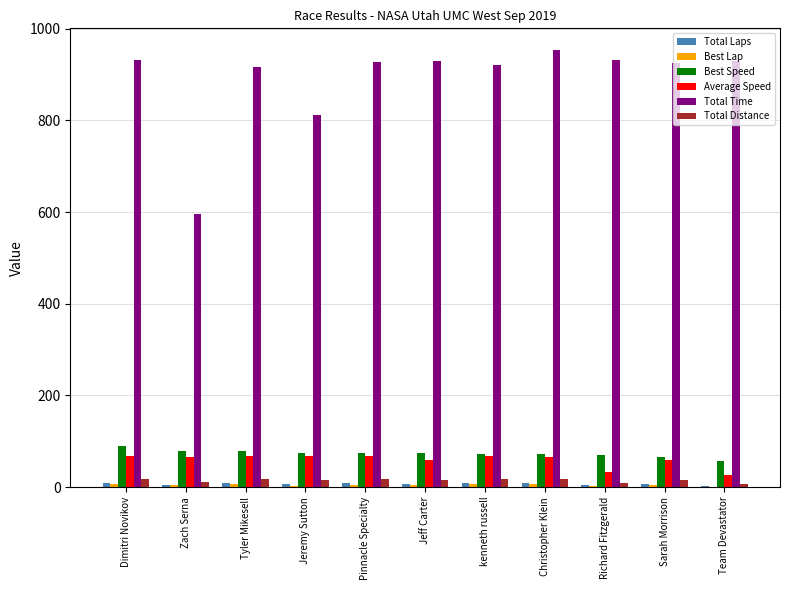

How many series are shown in this chart?

6